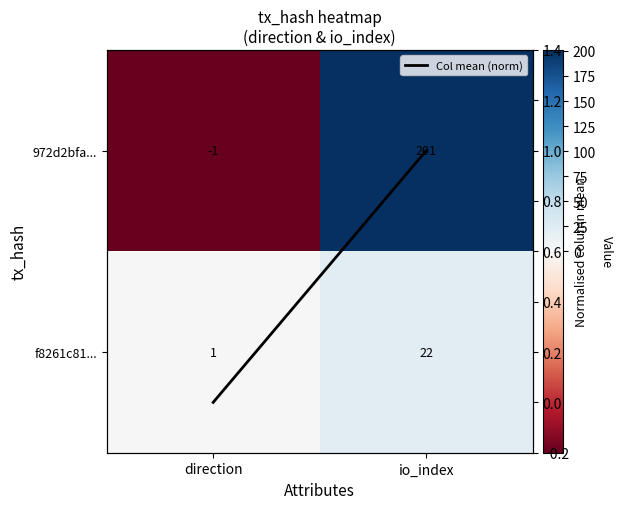

Count the f8261c81... values in the range 1 to 22.

2